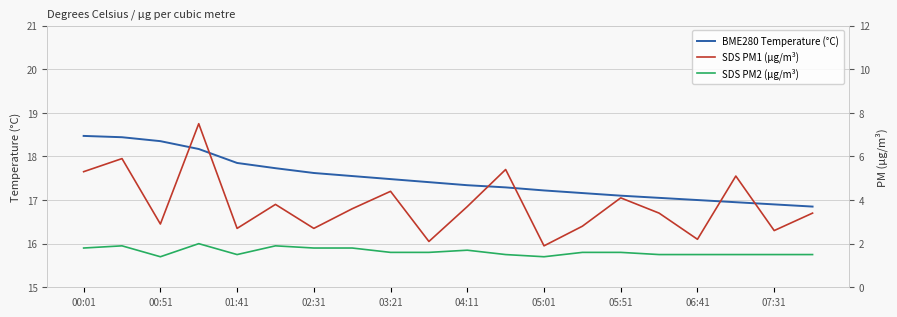

What are all the series names shown in the legend?

BME280 Temperature (°C), SDS PM1 (µg/m³), SDS PM2 (µg/m³)